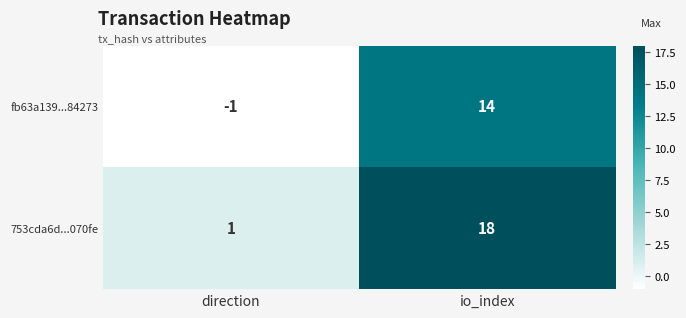

The fb63a139...84273 series shows 14 at io_index. True or false?

True